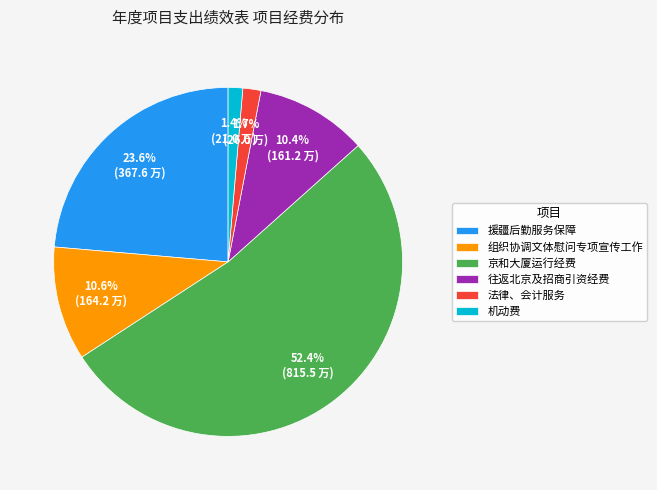

The 机动费 slice represents 11% of the pie. True or false?

False